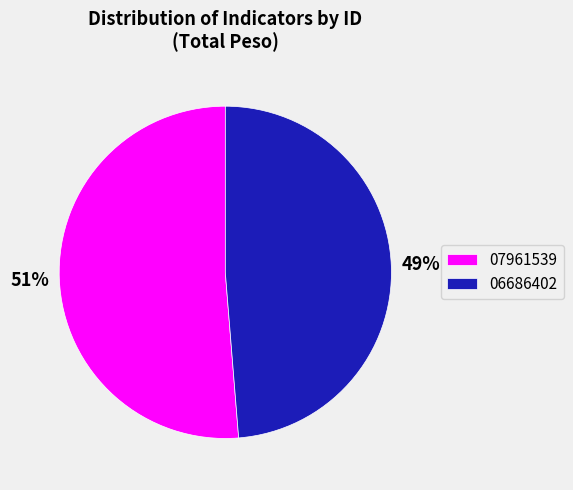

To the nearest percent, what percentage of the pie is 06686402?

49%